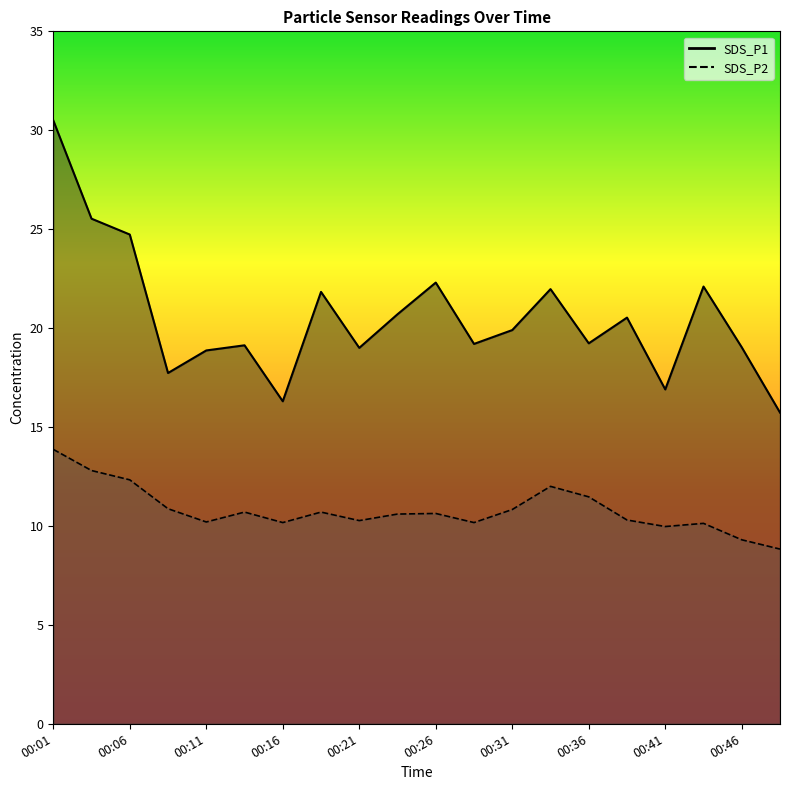

At which category is the sum across all series the highest?

00:01